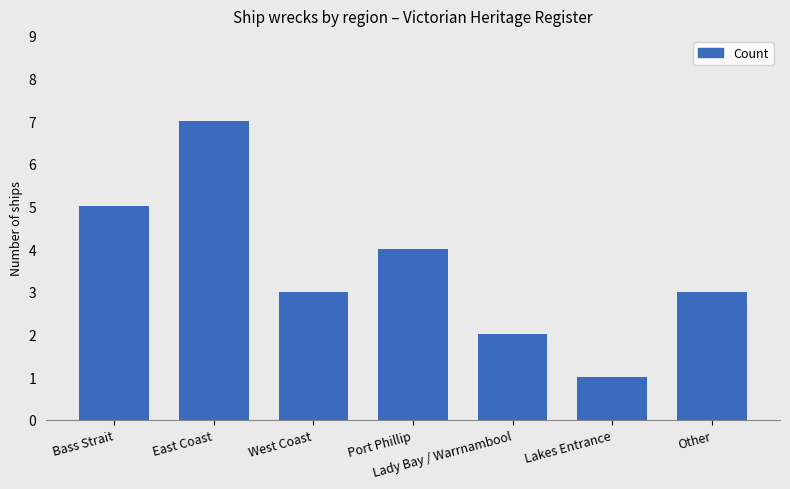

Reading left to right, transcribe all the data shown in this chart.

5	7	3	4	2	1	3